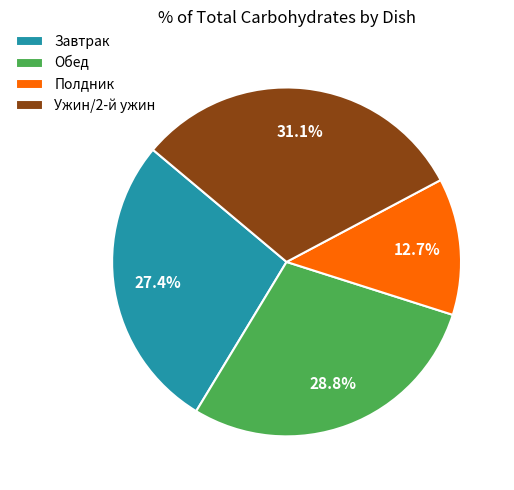

Which has a higher value, Завтрак or Ужин/2-й ужин?

Ужин/2-й ужин